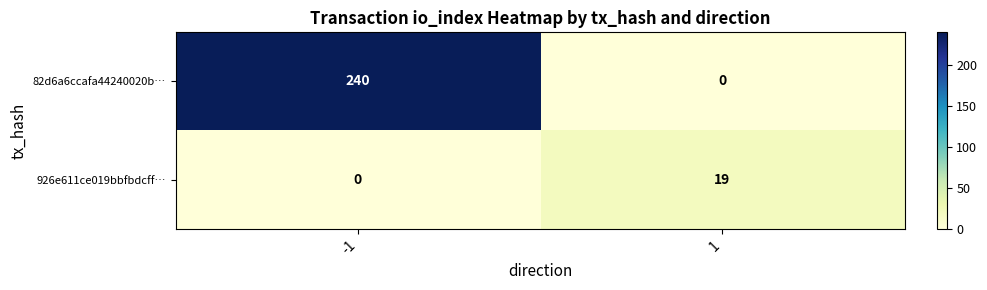

What is the sum of all 926e611ce019bbfbdcff… values?

19